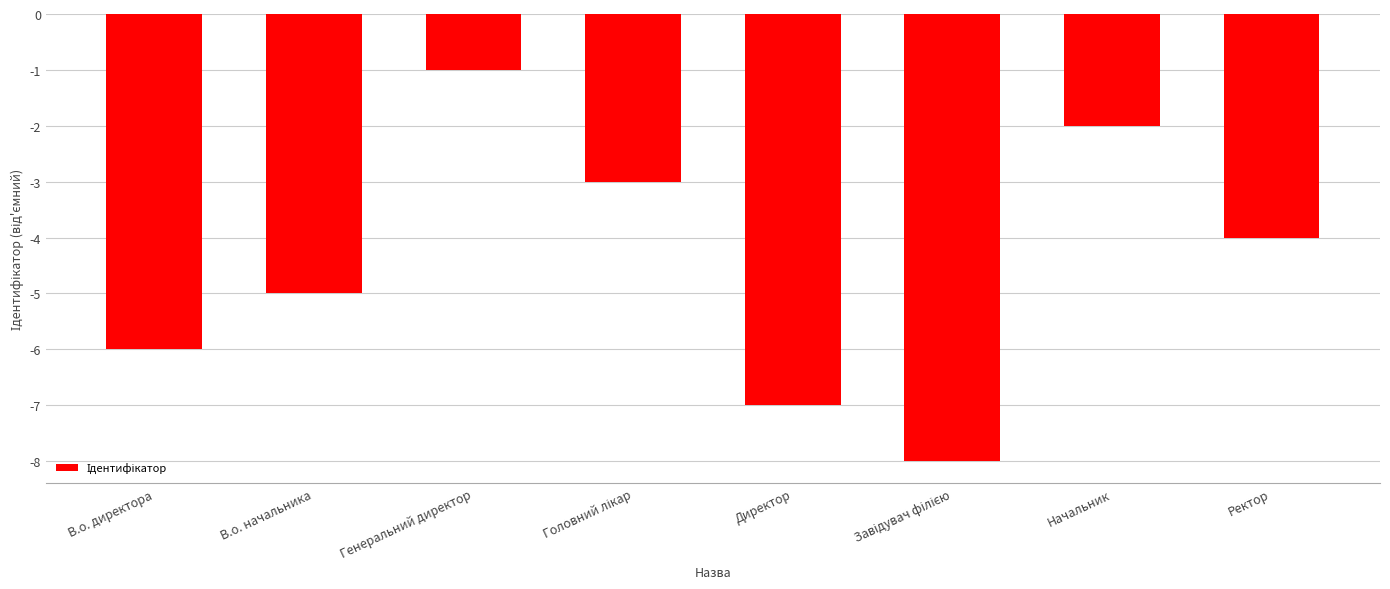

The chart shows a value of -6 at В.о. директора. True or false?

True